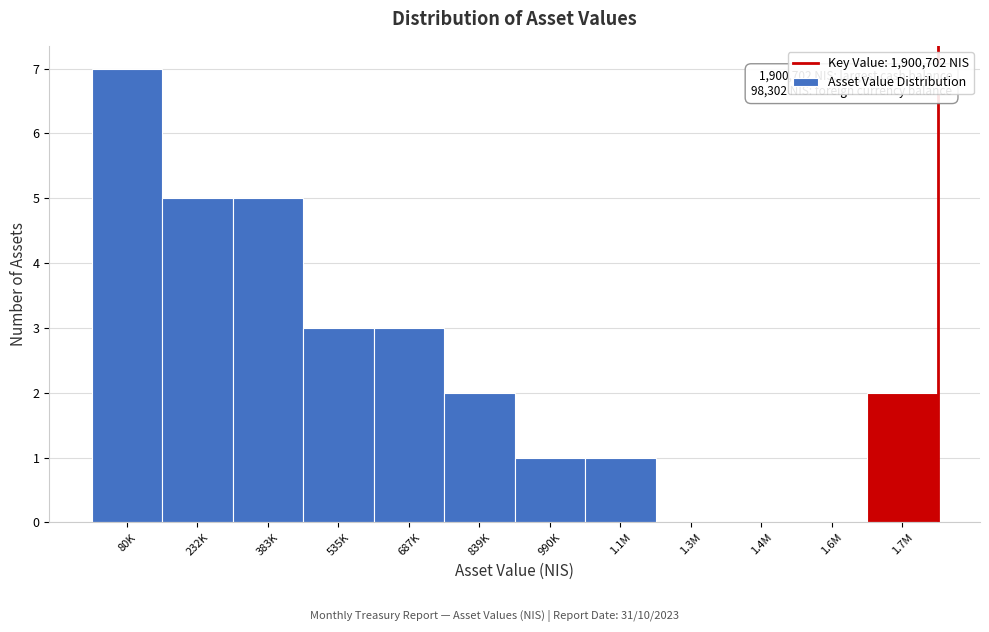

Reading right to left, extract all data points from this chart.

1.7M=2	1.6M=0	1.4M=0	1.3M=0	1.1M=1	990K=1	839K=2	687K=3	535K=3	383K=5	232K=5	80K=7